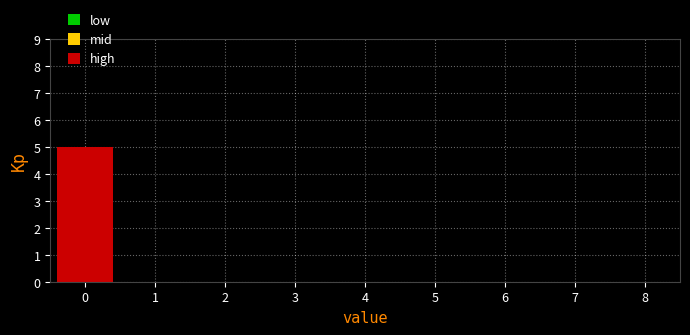

Reading left to right, what are all the values shown in this chart?

0=5	1=0	2=0	3=0	4=0	5=0	6=0	7=0	8=0